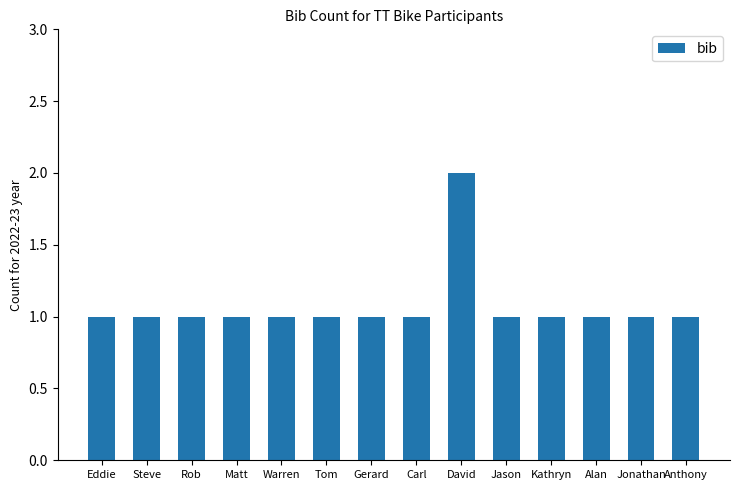

The value at Jason is 1. True or false?

True